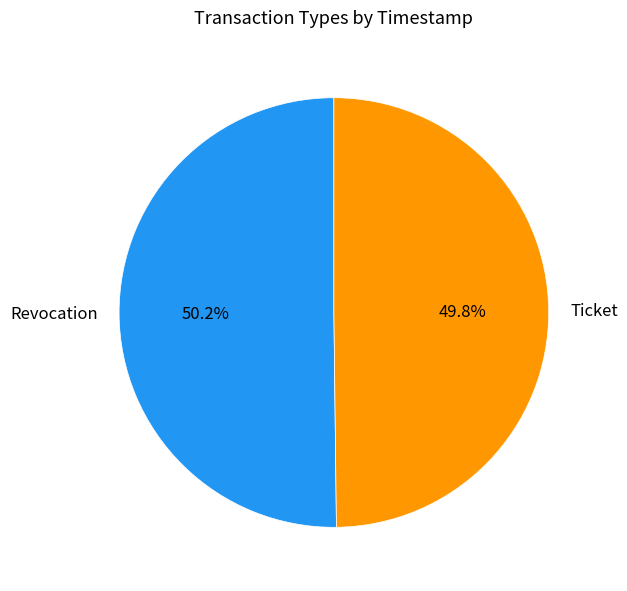

What percentage is NOT represented by Revocation?

49.8%